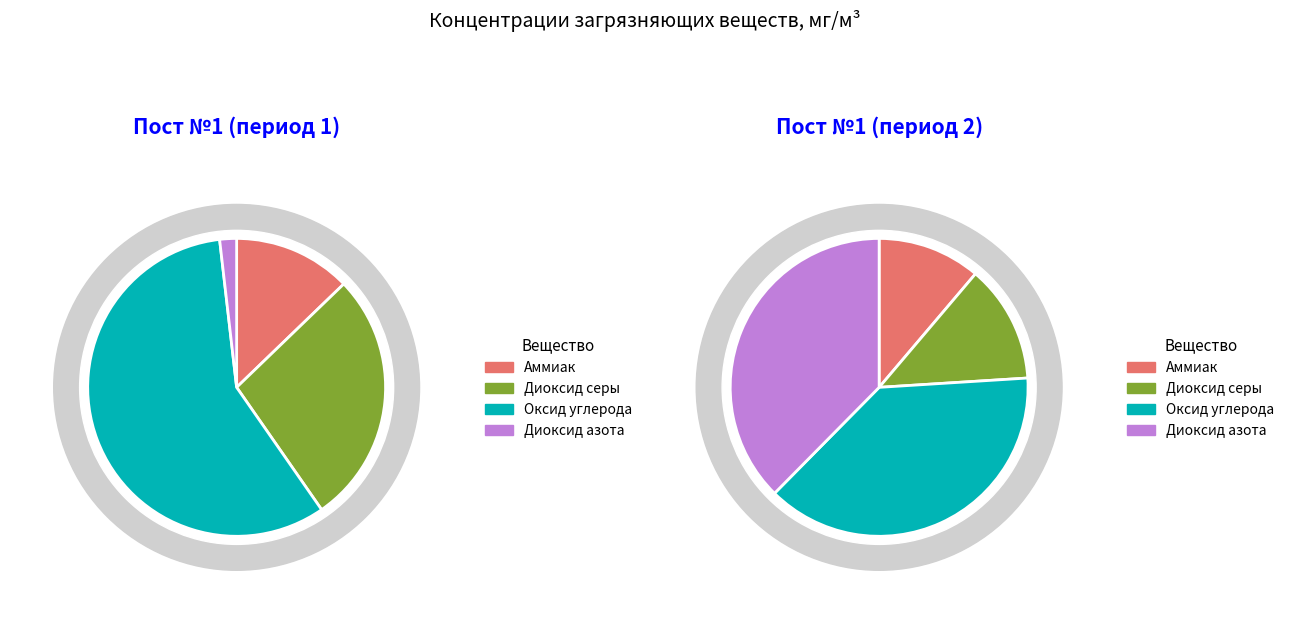

Is there any slice that represents more than half of the pie?

No